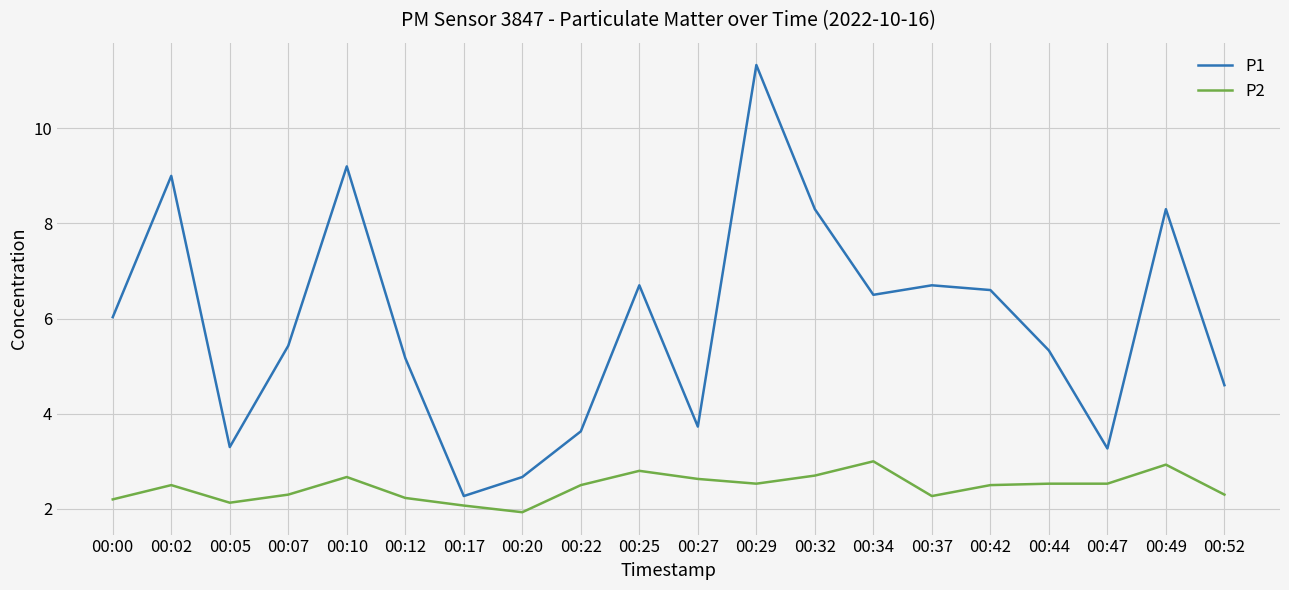

How many values in the P1 series exceed 6?

10